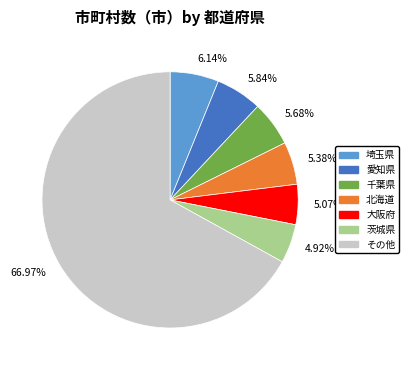

To the nearest percent, what is the difference between the largest and smallest slice percentages?

62%